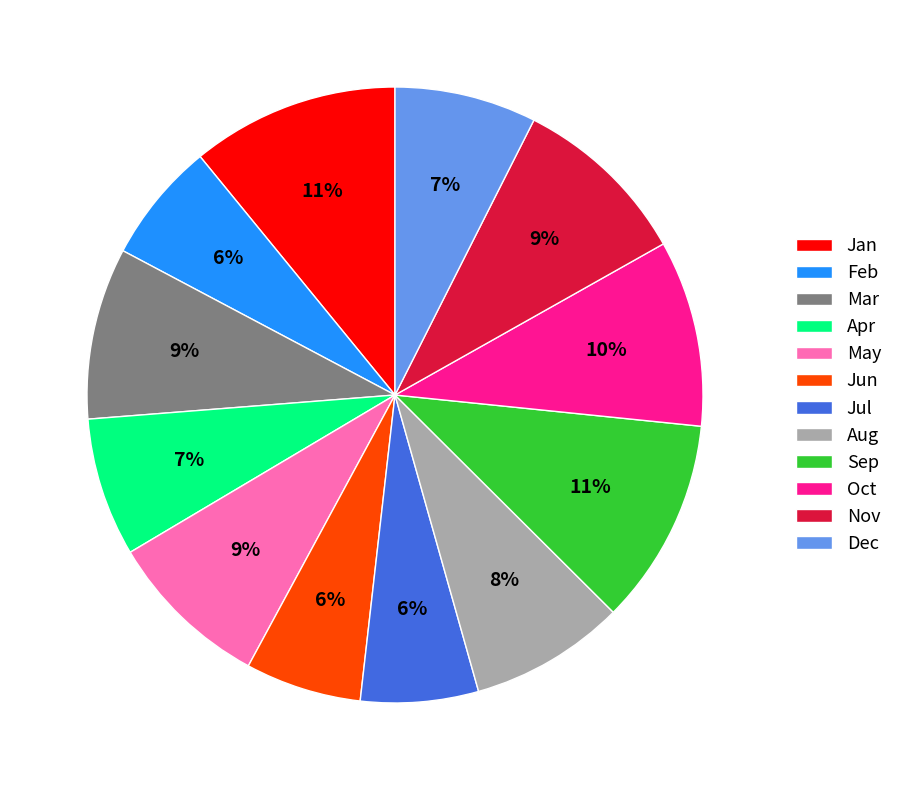

To the nearest percent, what is the average slice percentage?

8%